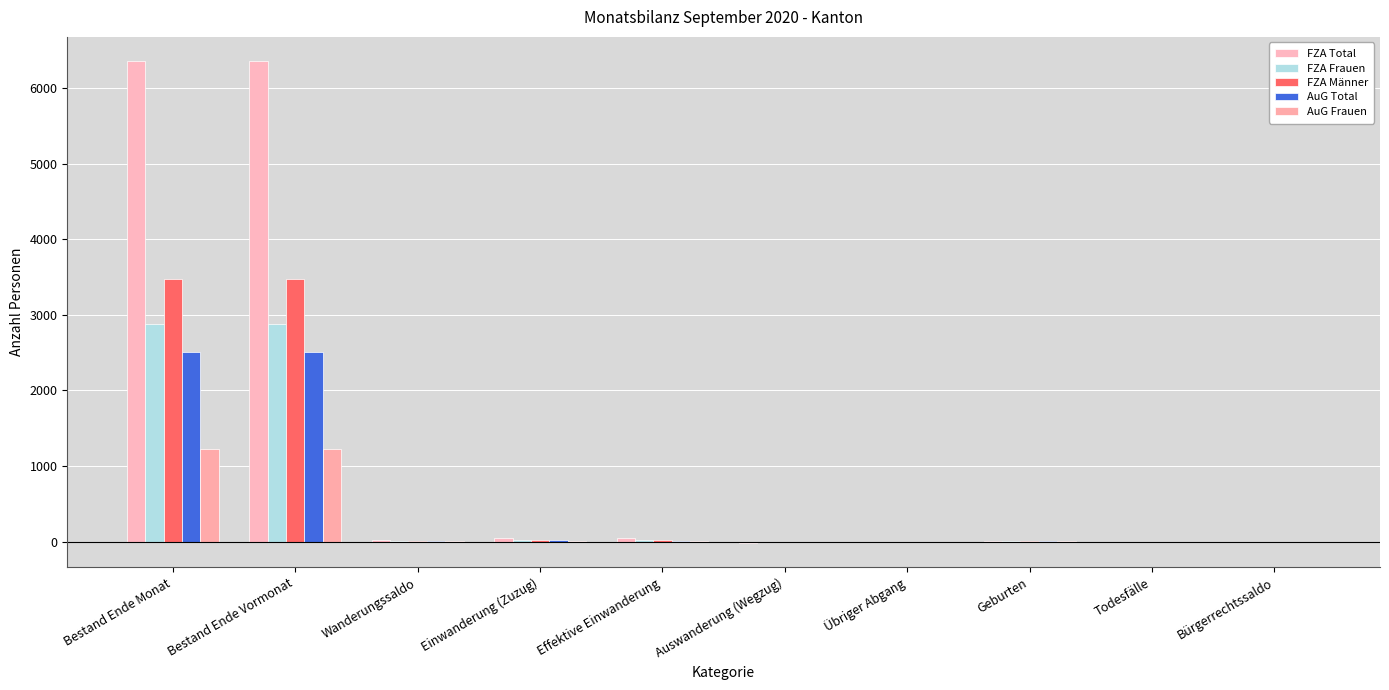

The FZA Frauen series shows 4407 at Bestand Ende Vormonat. True or false?

False